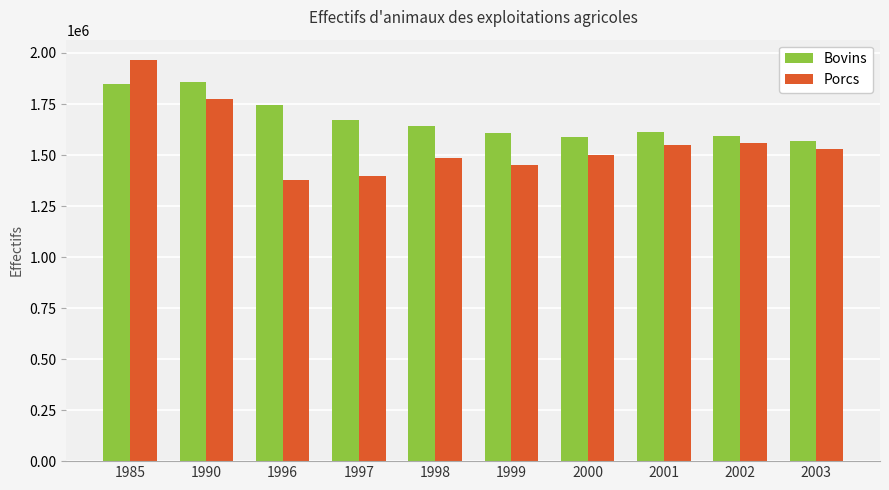

What are all the series names shown in the legend?

Bovins, Porcs